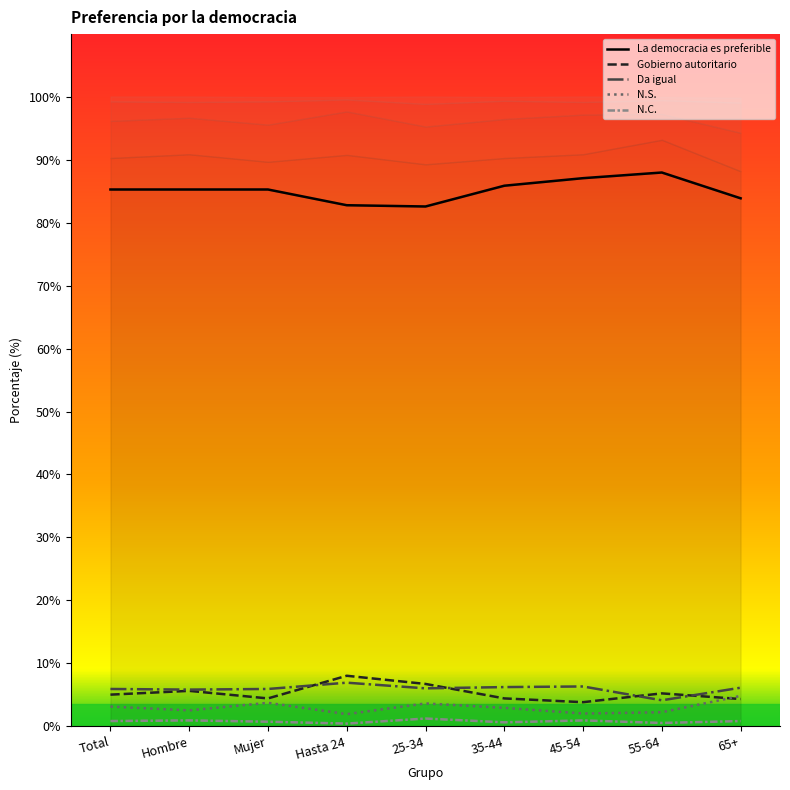

Is the value of N.C. at 35-44 greater than the value of N.S. at Hombre?

No